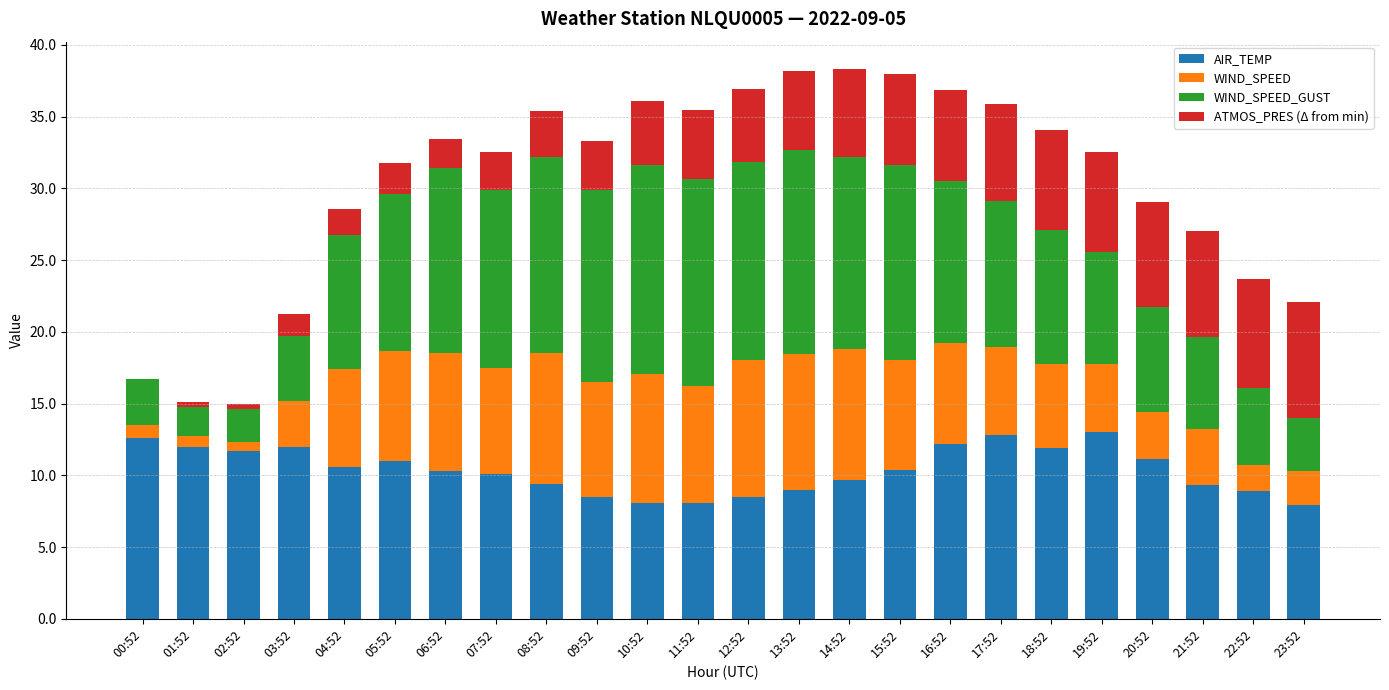

The value of AIR_TEMP at 11:52 is 14.1. True or false?

False